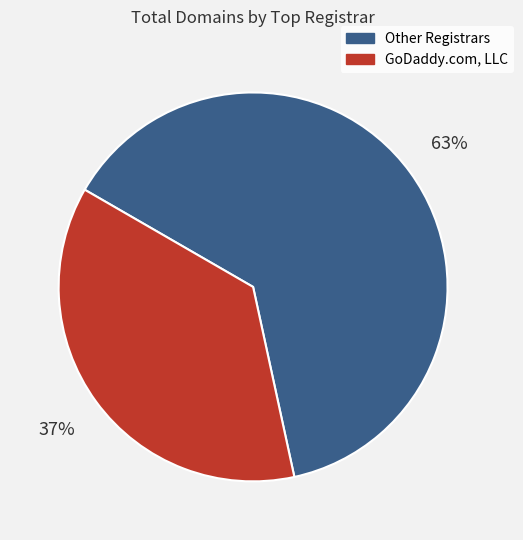

Is there a majority slice in this chart?

Yes